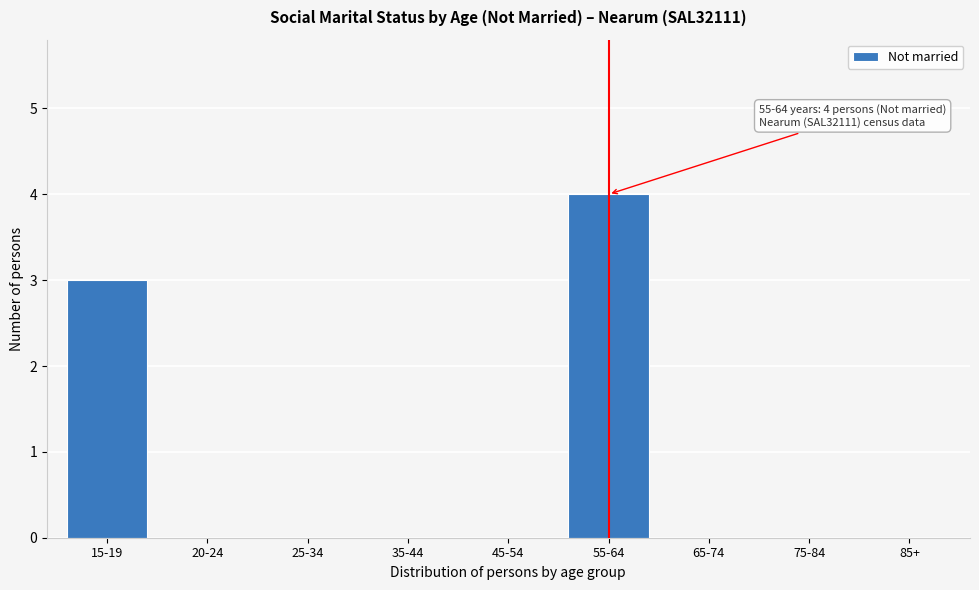

Reading right to left, transcribe all the data shown in this chart.

85+=0	75-84=0	65-74=0	55-64=4	45-54=0	35-44=0	25-34=0	20-24=0	15-19=3